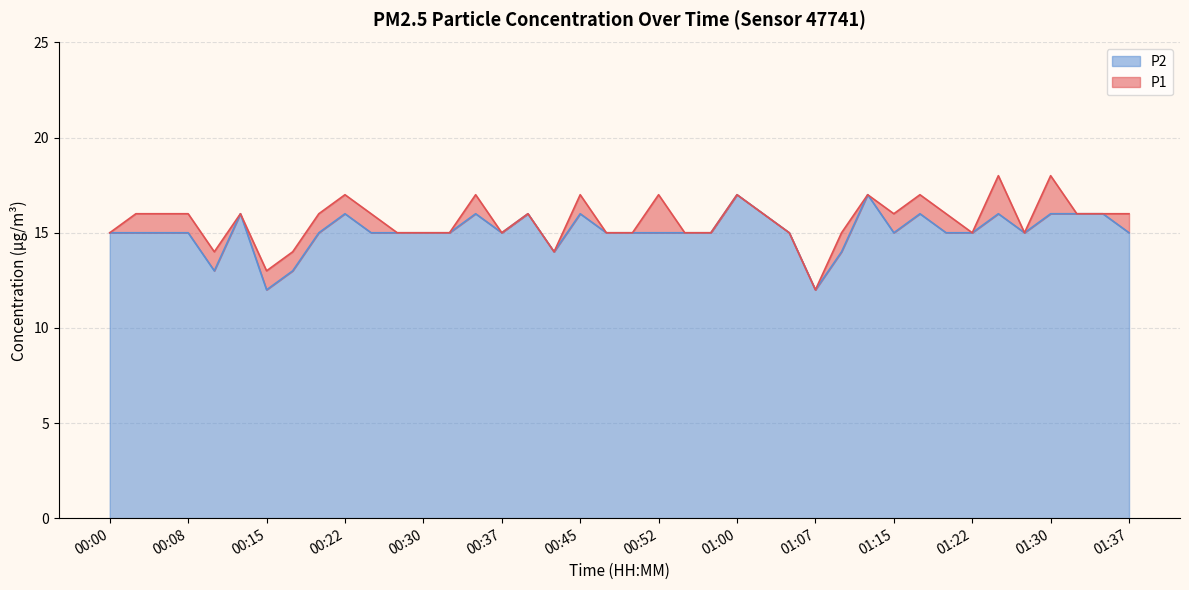

Reading right to left, transcribe all the data shown in this chart.

P1: 01:37=16	01:35=16	01:32=16	01:30=18	01:27=15	01:25=18	01:22=15	01:20=16	01:17=17	01:15=16	01:12=17	01:10=15	01:07=12	01:05=15	01:02=16	01:00=17	00:57=15	00:55=15	00:52=17	00:50=15	00:47=15	00:45=17	00:42=14	00:40=16	00:37=15	00:35=17	00:32=15	00:30=15	00:27=15	00:25=16	00:22=17	00:20=16	00:18=14	00:15=13	00:13=16	00:10=14	00:08=16	00:05=16	00:03=16	00:00=15
P2: 01:37=15	01:35=16	01:32=16	01:30=16	01:27=15	01:25=16	01:22=15	01:20=15	01:17=16	01:15=15	01:12=17	01:10=14	01:07=12	01:05=15	01:02=16	01:00=17	00:57=15	00:55=15	00:52=15	00:50=15	00:47=15	00:45=16	00:42=14	00:40=16	00:37=15	00:35=16	00:32=15	00:30=15	00:27=15	00:25=15	00:22=16	00:20=15	00:18=13	00:15=12	00:13=16	00:10=13	00:08=15	00:05=15	00:03=15	00:00=15